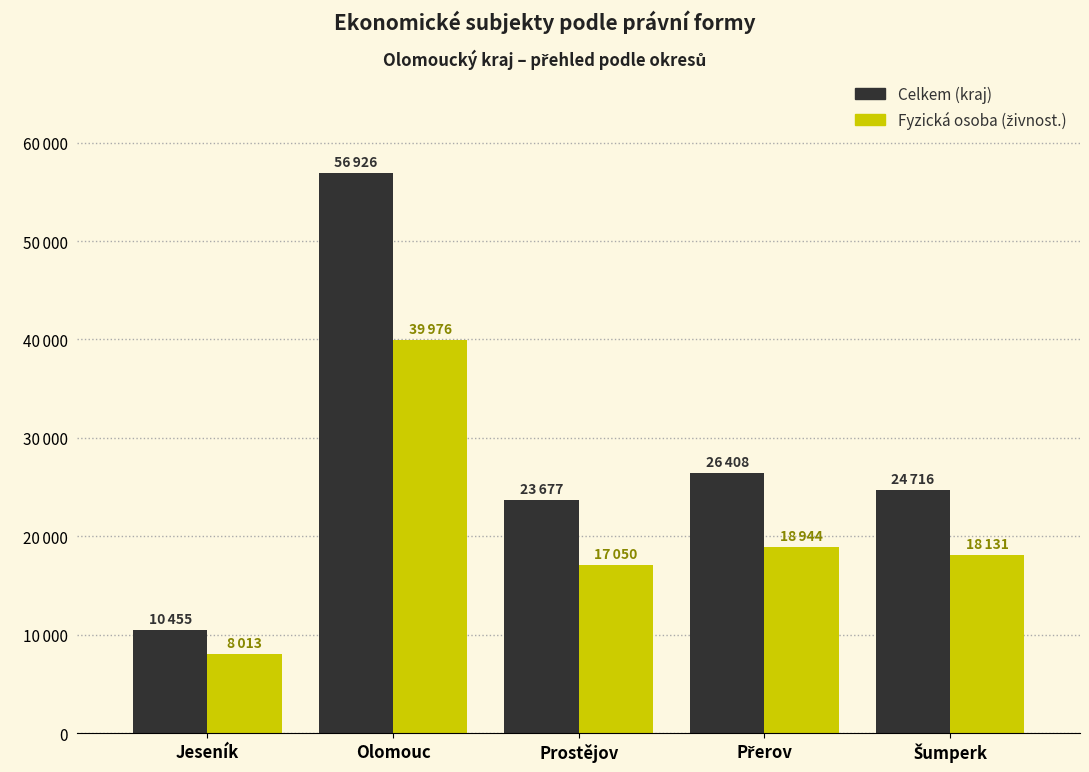

Reading right to left, list all the values displayed in this chart.

Celkem (kraj): Šumperk=24716	Přerov=26408	Prostějov=23677	Olomouc=56926	Jeseník=10455
Fyzická osoba (živnost.): Šumperk=18131	Přerov=18944	Prostějov=17050	Olomouc=39976	Jeseník=8013